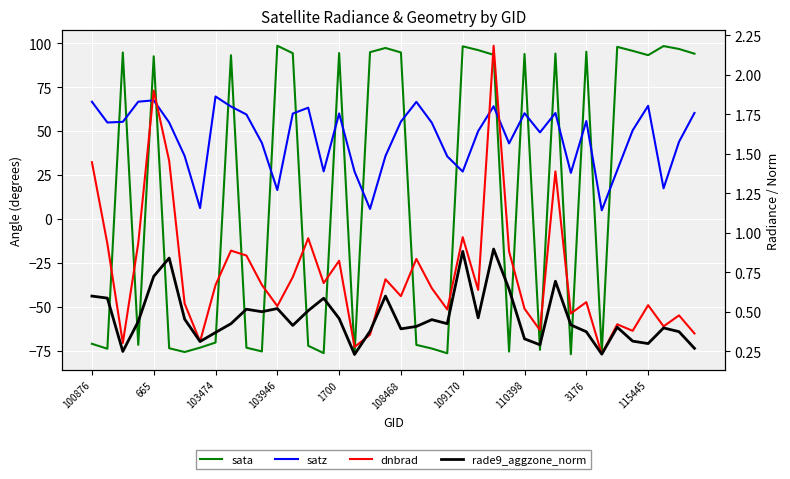

True or false: satz and rade9_aggzone_norm cross at least once.

False